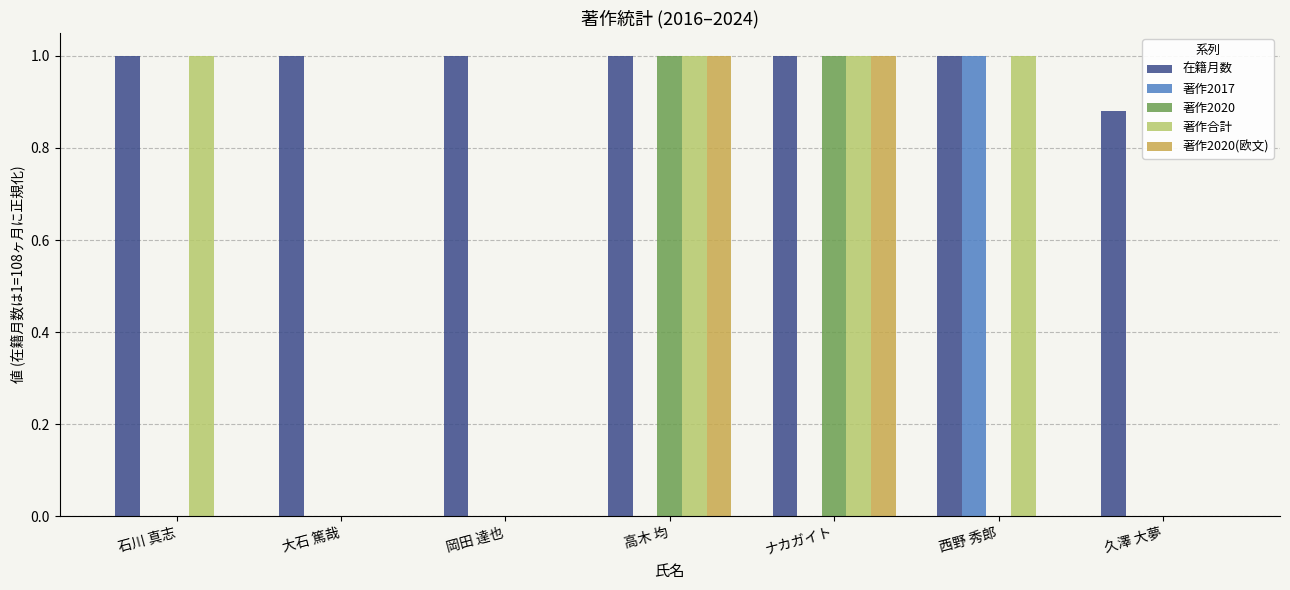

How many distinct data groups are displayed?

5